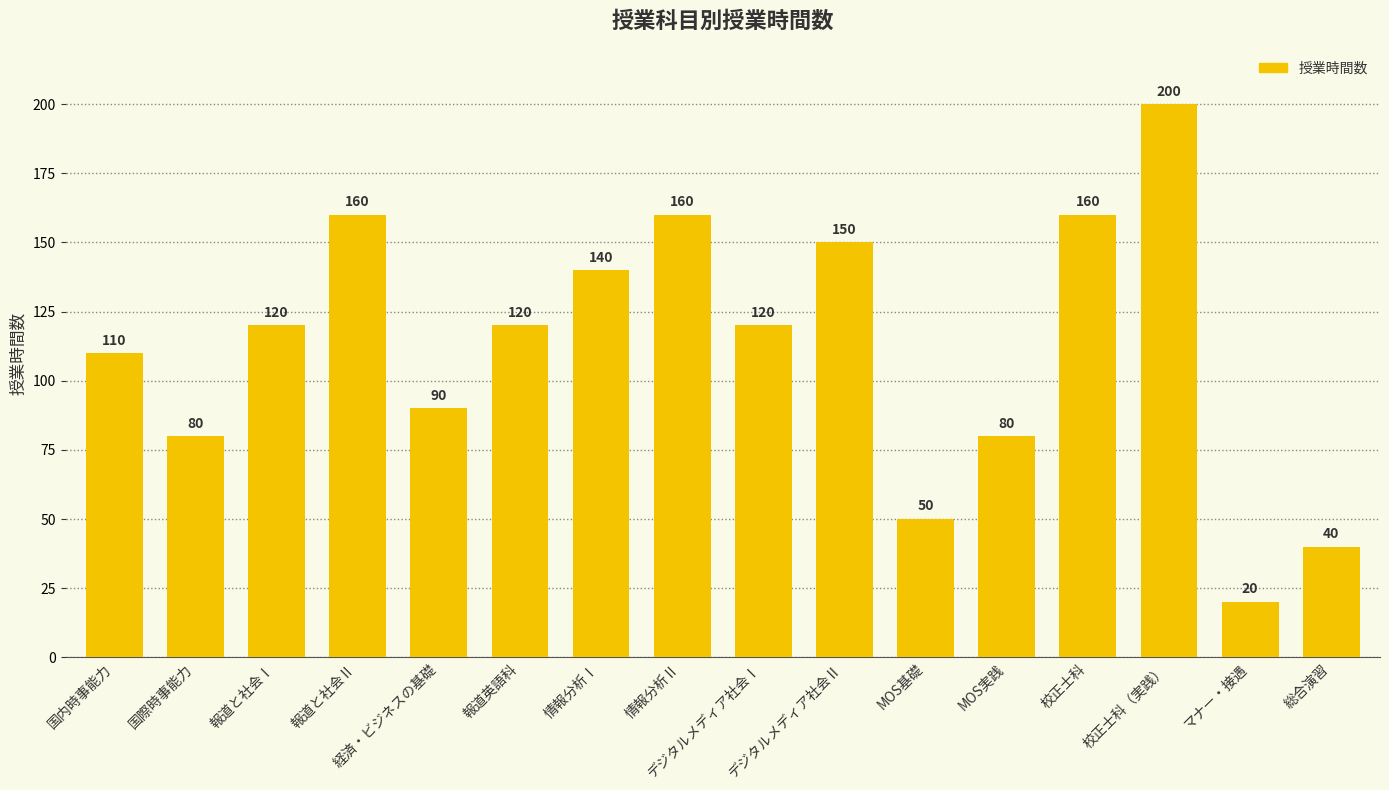

What is the difference between the values at デジタルメディア社会Ⅰ and 情報分析Ⅱ?

40